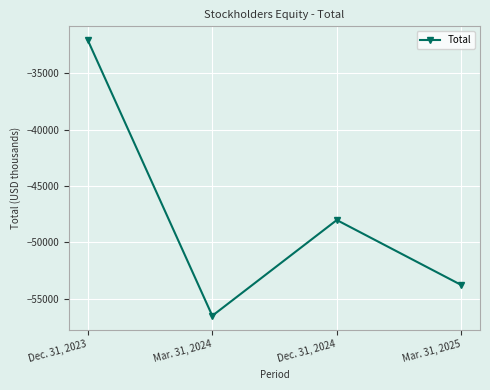

List the labels in order of value, smallest first.

Mar. 31, 2024, Mar. 31, 2025, Dec. 31, 2024, Dec. 31, 2023